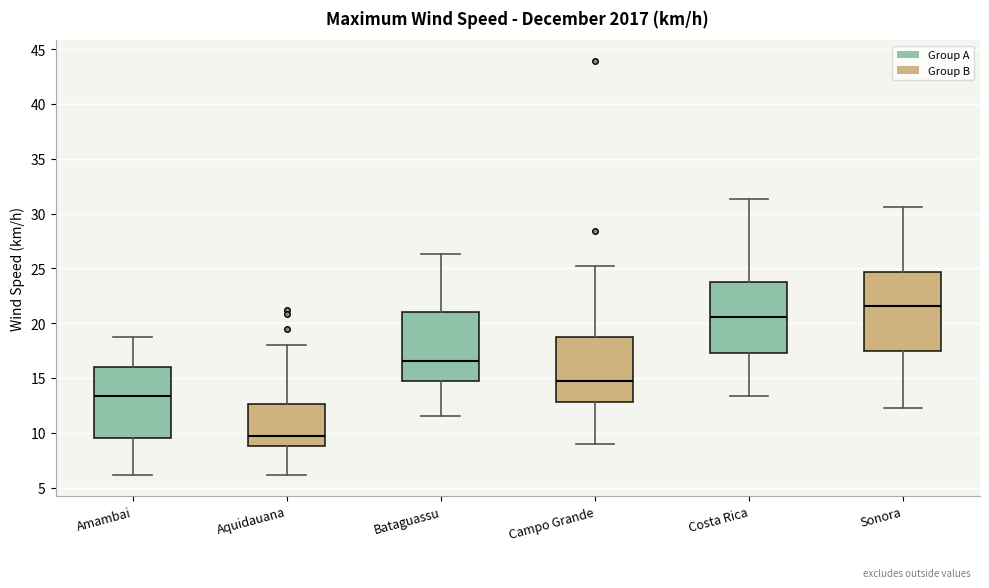

Comparing the boxes themselves (not the whiskers), which one is the tallest?

Sonora